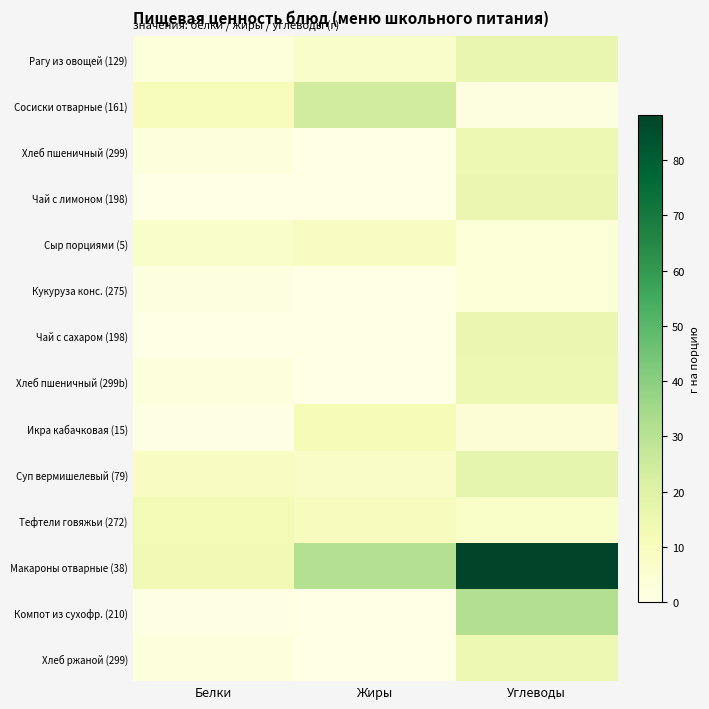

Rank the series at Белки from lowest to highest value.

Чай с лимоном (198), Чай с сахаром (198), Компот из сухофр. (210), Икра кабачковая (15), Кукуруза конс. (275), Хлеб пшеничный (299), Хлеб пшеничный (299b), Хлеб ржаной (299), Рагу из овощей (129), Сыр порциями (5), Суп вермишелевый (79), Сосиски отварные (161), Тефтели говяжьи (272), Макароны отварные (38)